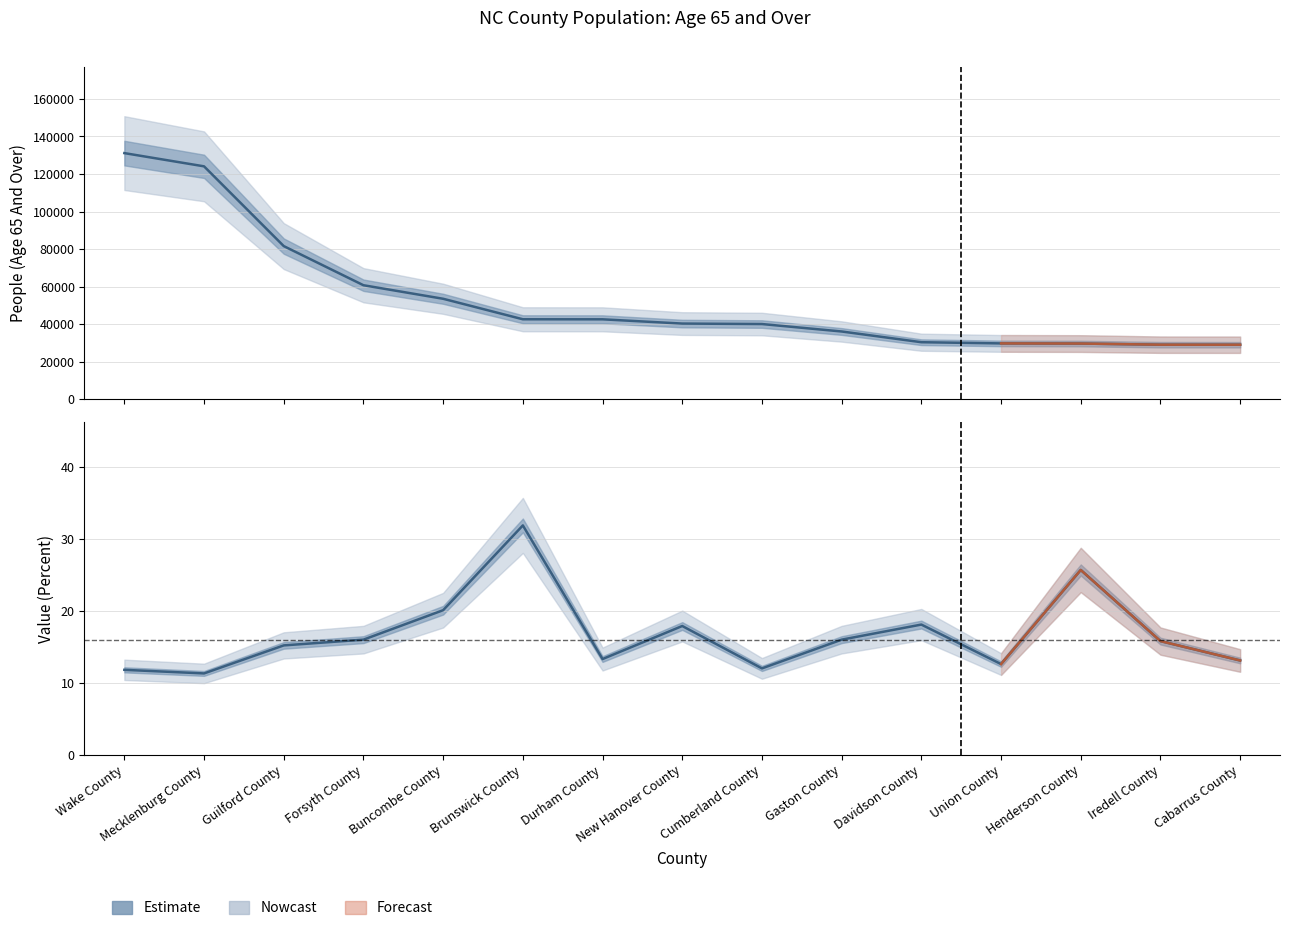

What is the minimum value for Value (Percent)?

11.3